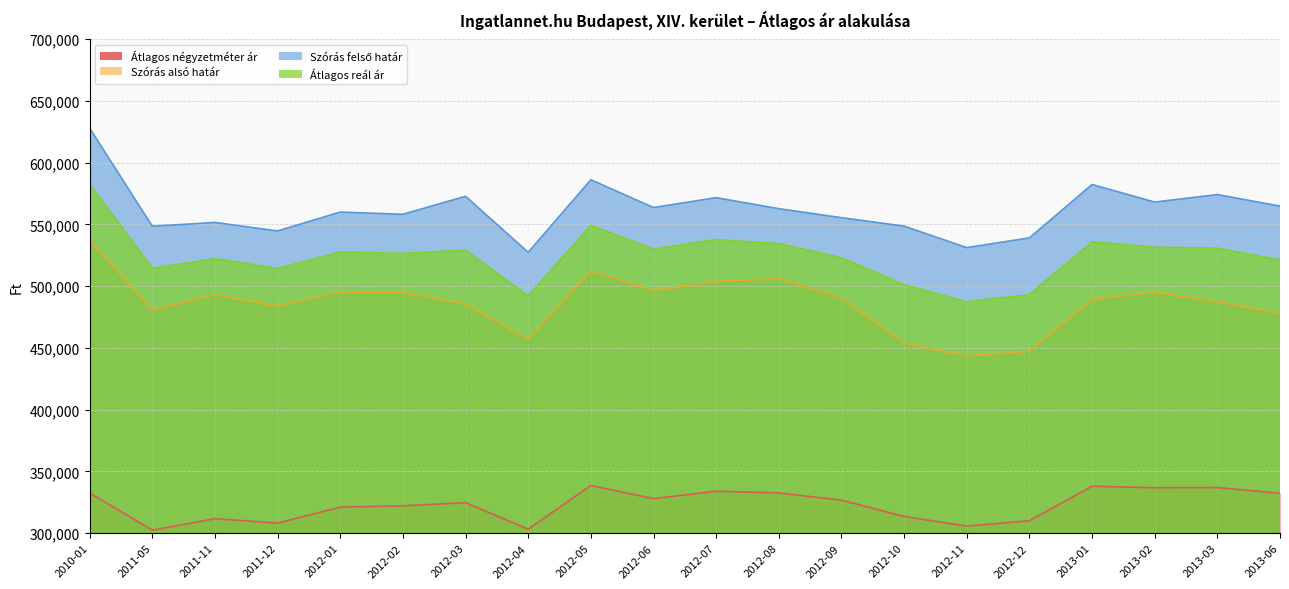

What is the label of the 5th point from the right?

2012-12